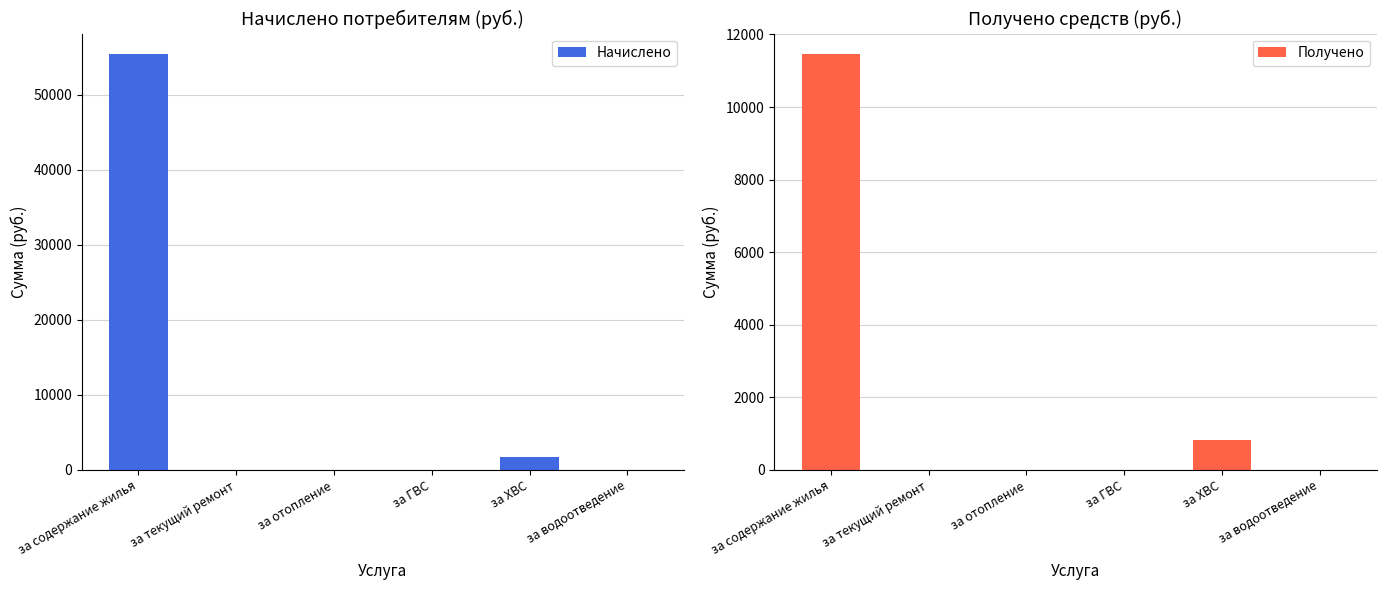

Is it true that Начислено equals 0.0 at за отопление?

True